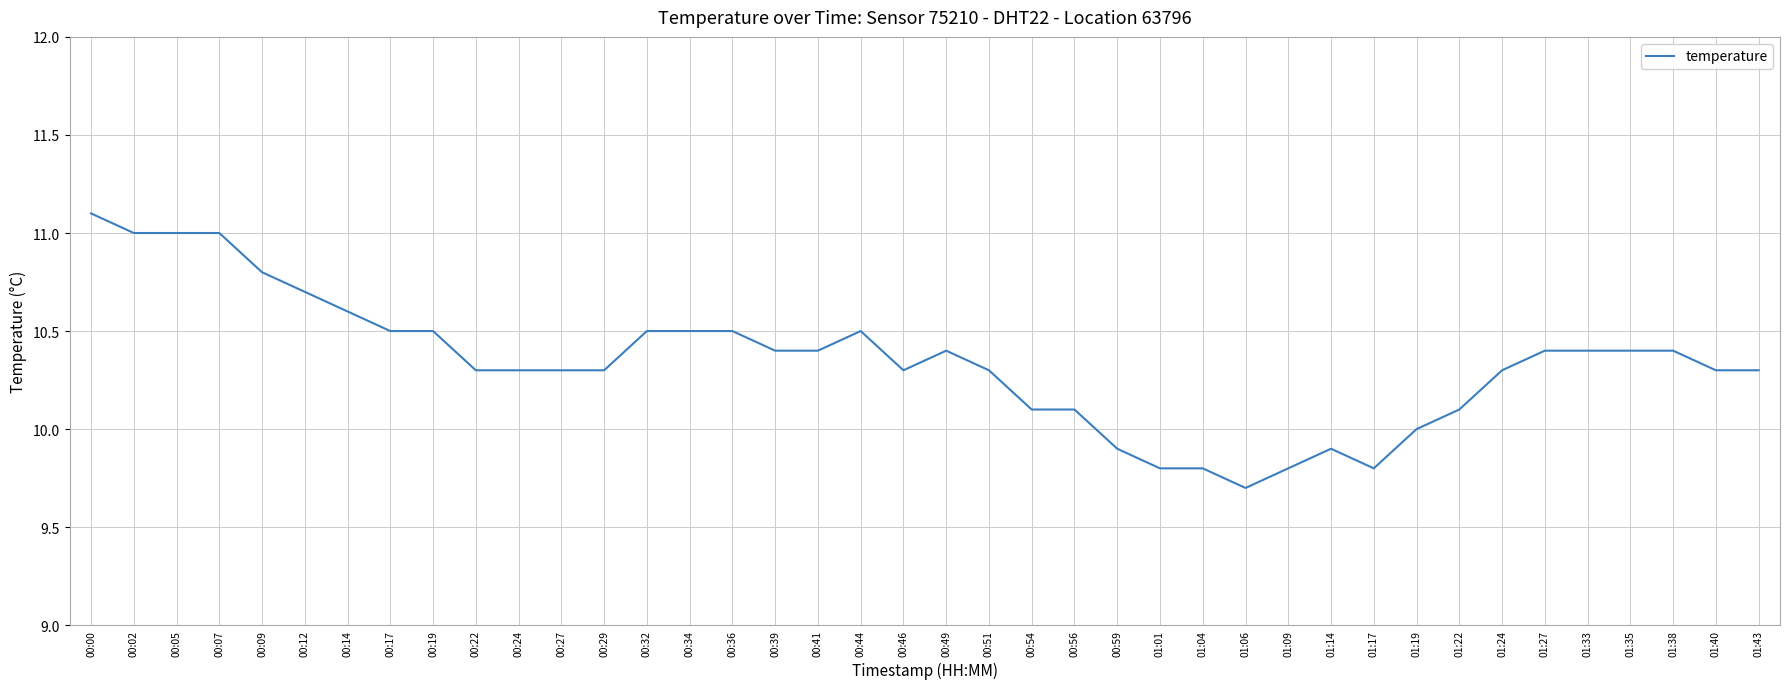

Is it true that the value at 00:56 is 5.1?

False